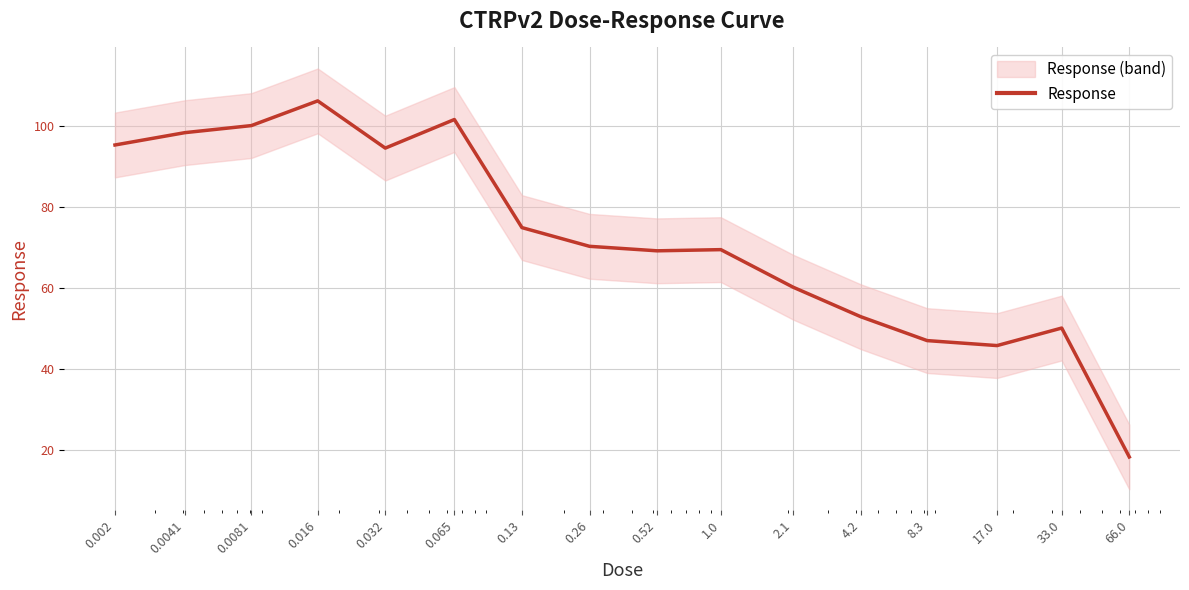

Approximately how many times larger is the value at 17.0 compared to 4.2?

0.9